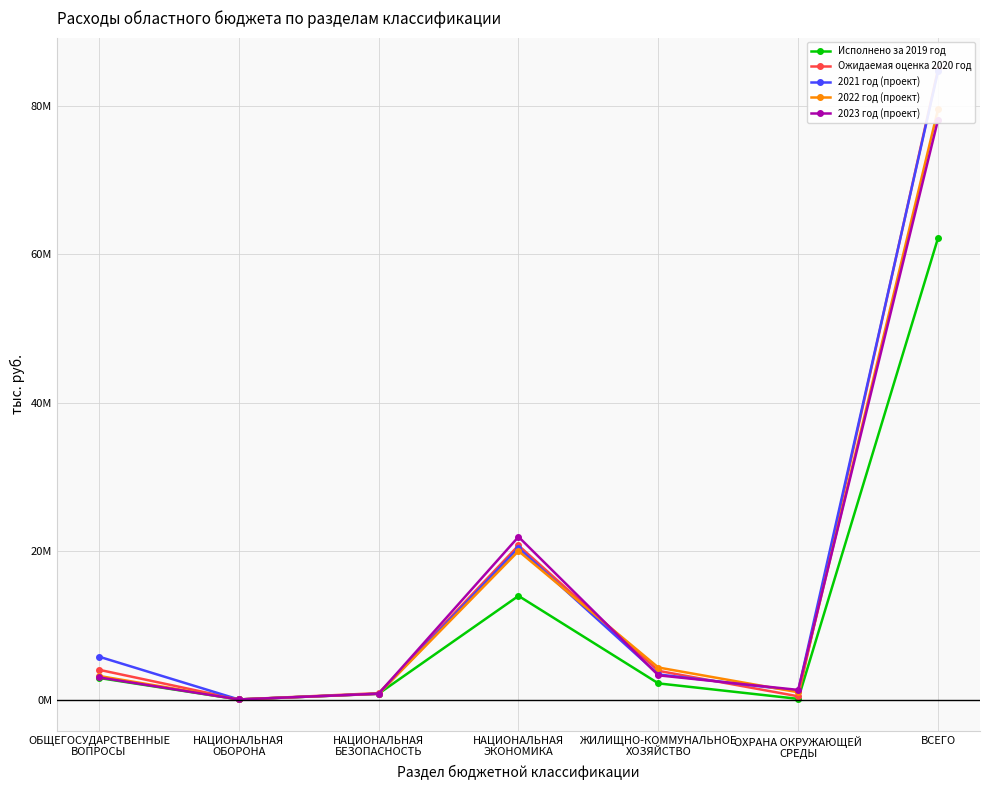

What is the label of the 3rd point from the left?

НАЦИОНАЛЬНАЯ
БЕЗОПАСНОСТЬ